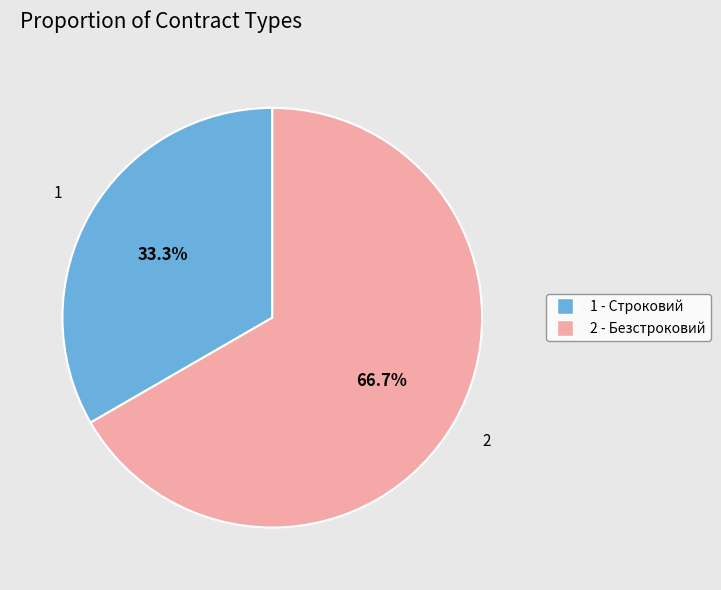

Is there any slice that represents more than half of the pie?

Yes